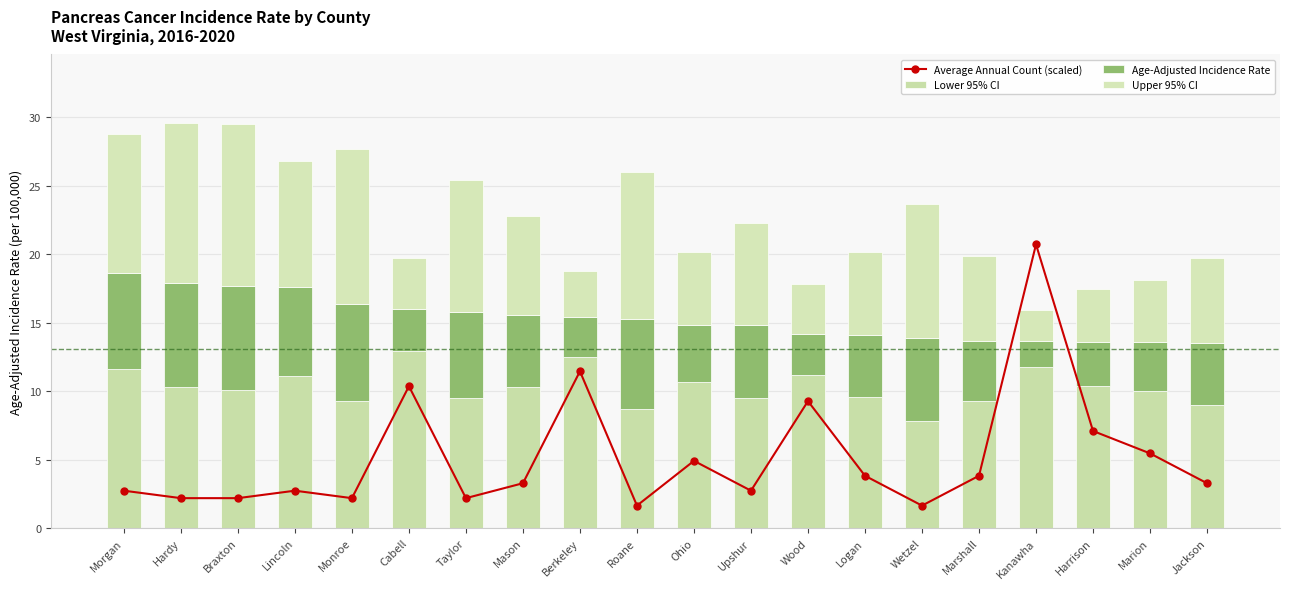

Where is Age-Adjusted Incidence Rate nearest to the value 4?

Ohio